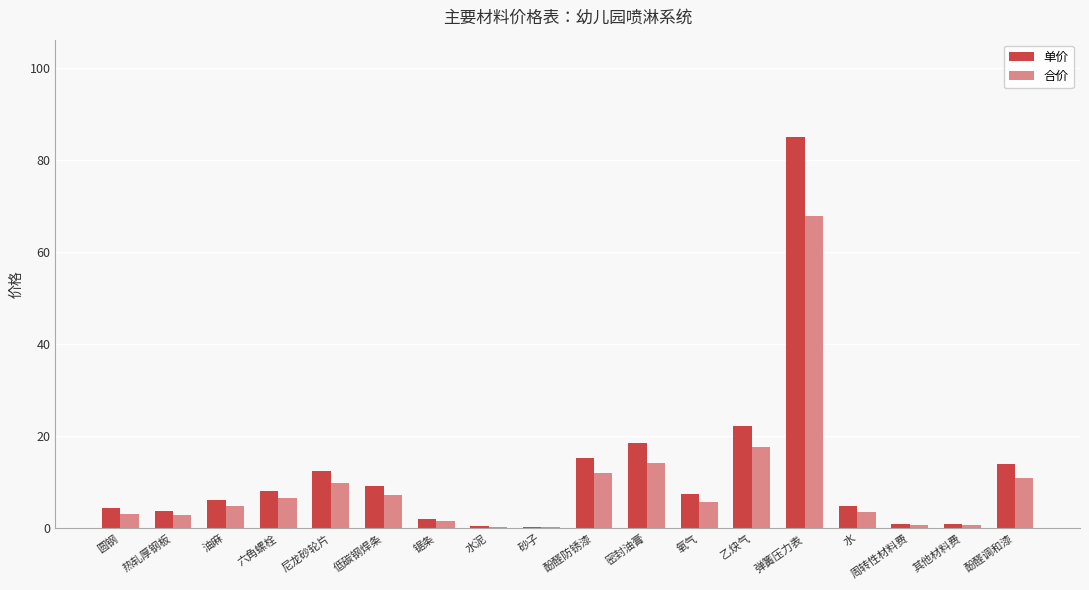

What is the maximum value for 合价?

68.0